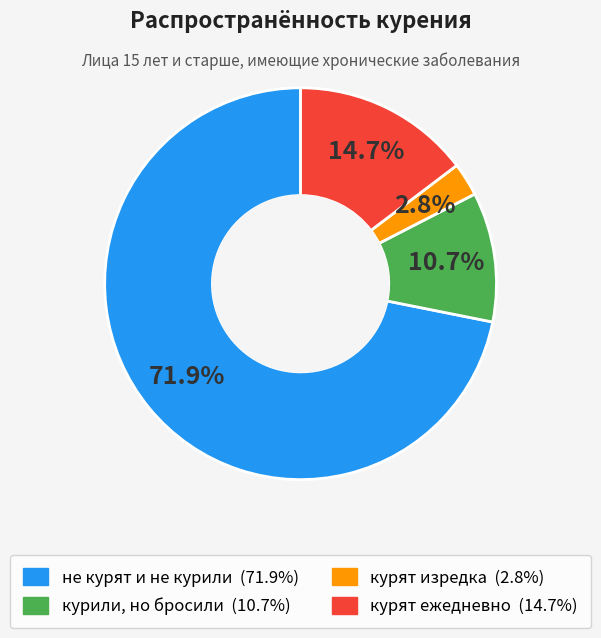

To the nearest percent, what portion does курят изредка represent?

3%